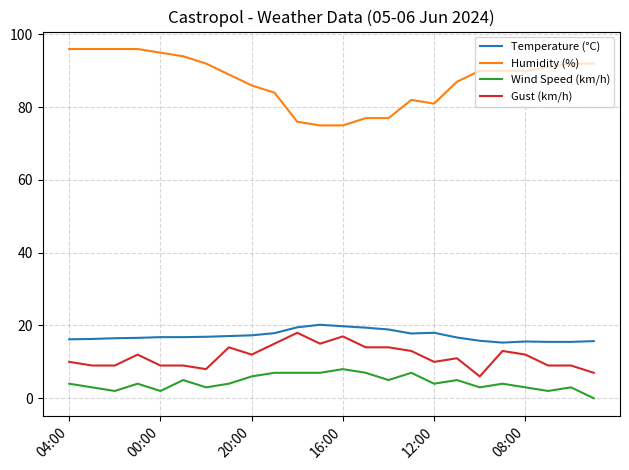

What is the difference between the second highest and minimum values in the Gust (km/h) series?

11.0